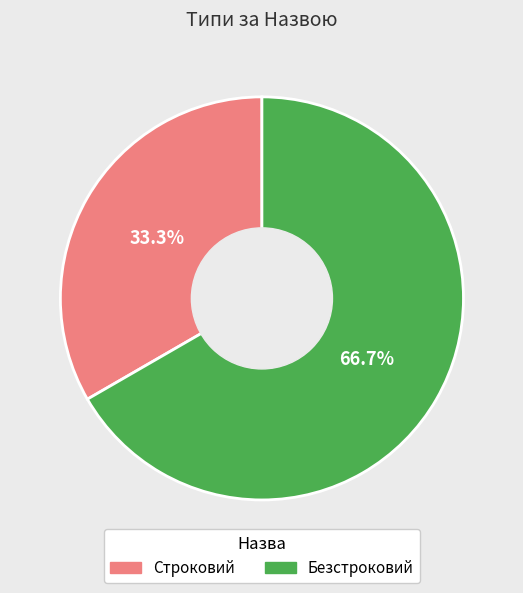

Is Безстроковий the majority of the pie?

Yes